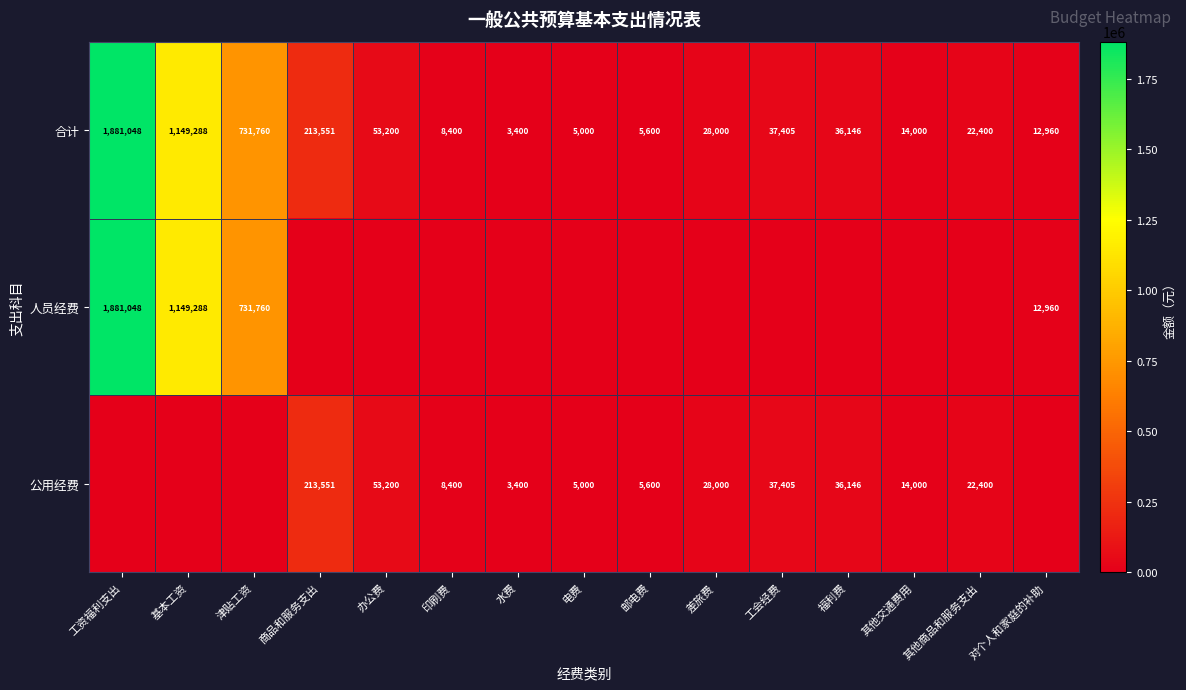

At which label does 合计 first exceed 28000?

工资福利支出